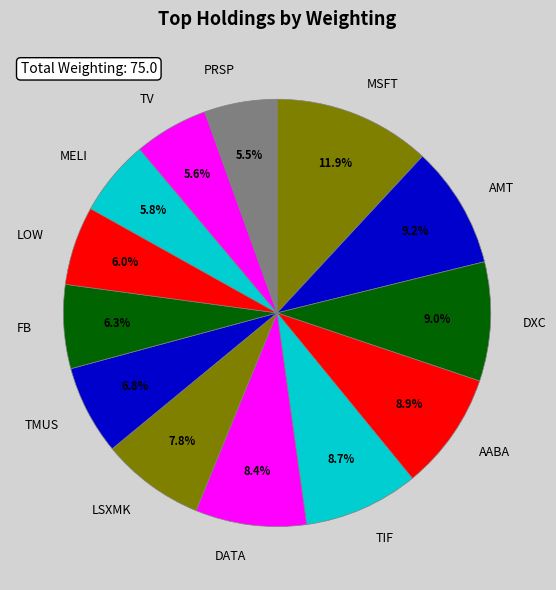

True or false: LSXMK accounts for 8% of the total.

True